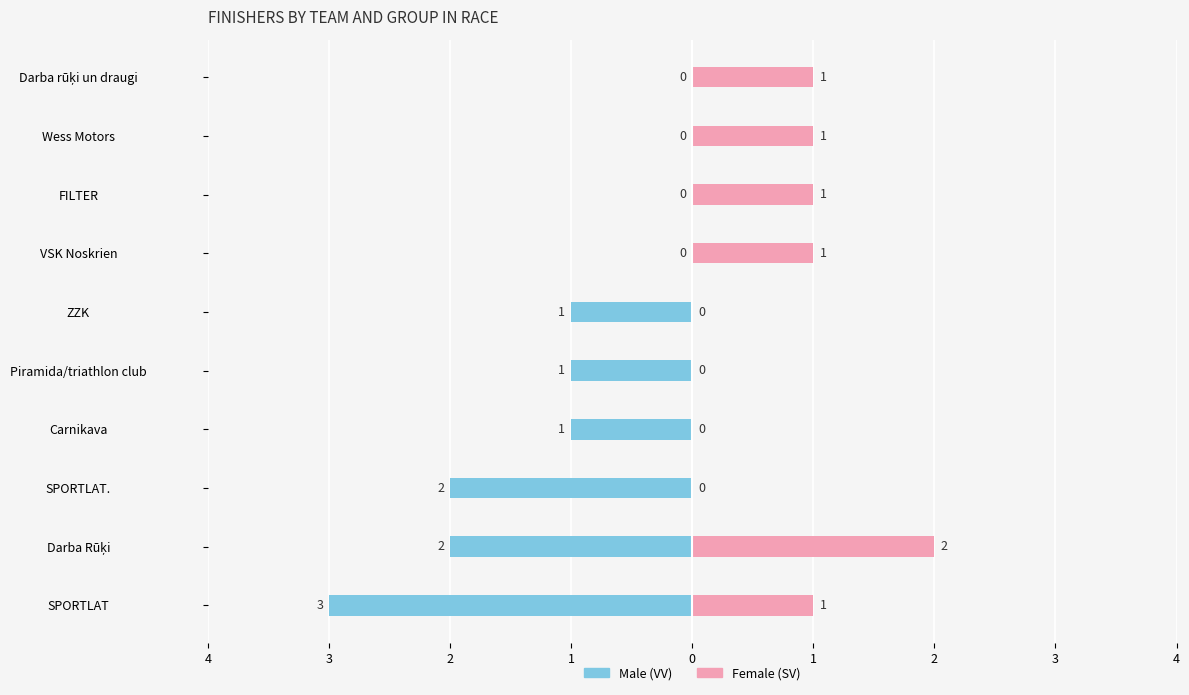

True or false: Male (VV) has a value of -3 at SPORTLAT..

False